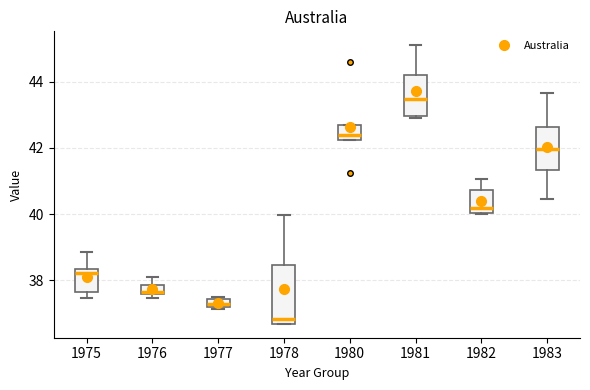

Comparing the boxes themselves (not the whiskers), which one is the tallest?

1978